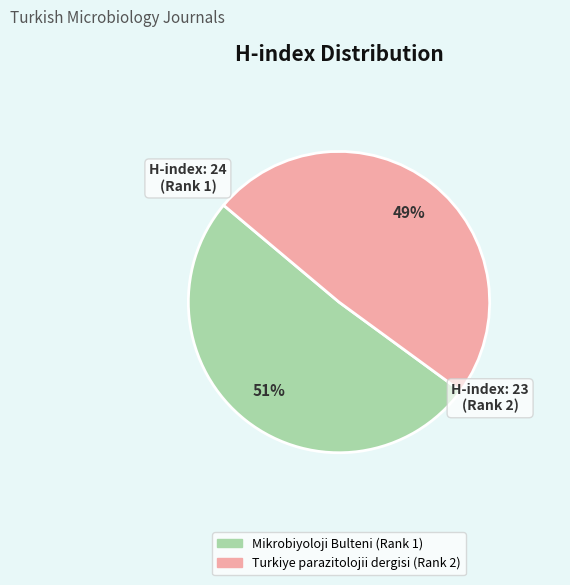

The H-index: 23 (Rank 2) slice represents 49% of the pie. True or false?

True